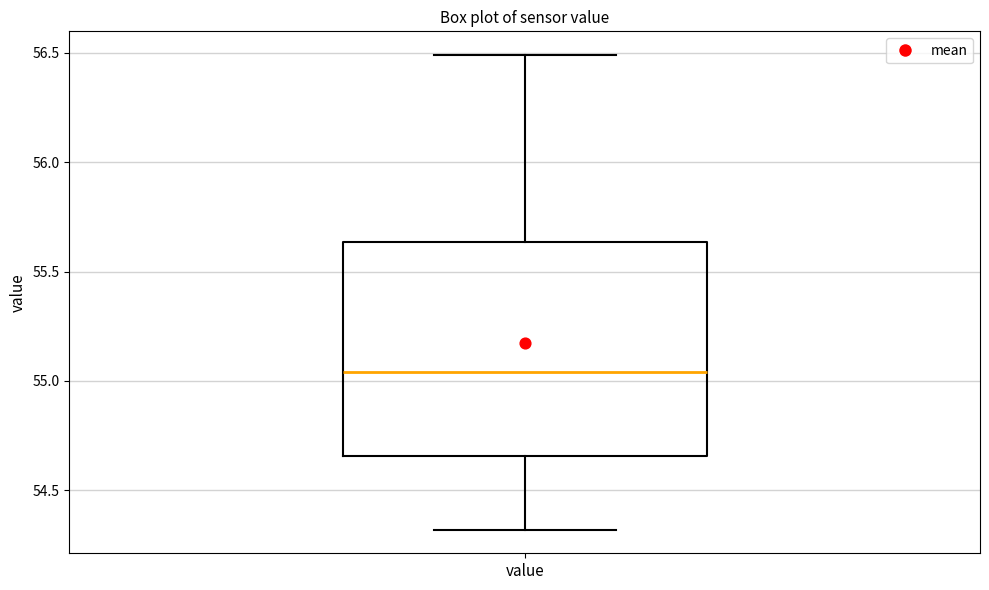

Read this box plot against the y-axis: the position of the median line, the range covered by the box, and the ends of both whiskers. The values are not printed on the chart, so give them approximately, as read against the axis.

median 55.05, box 54.65 to 55.65, whiskers 54.30 to 56.50